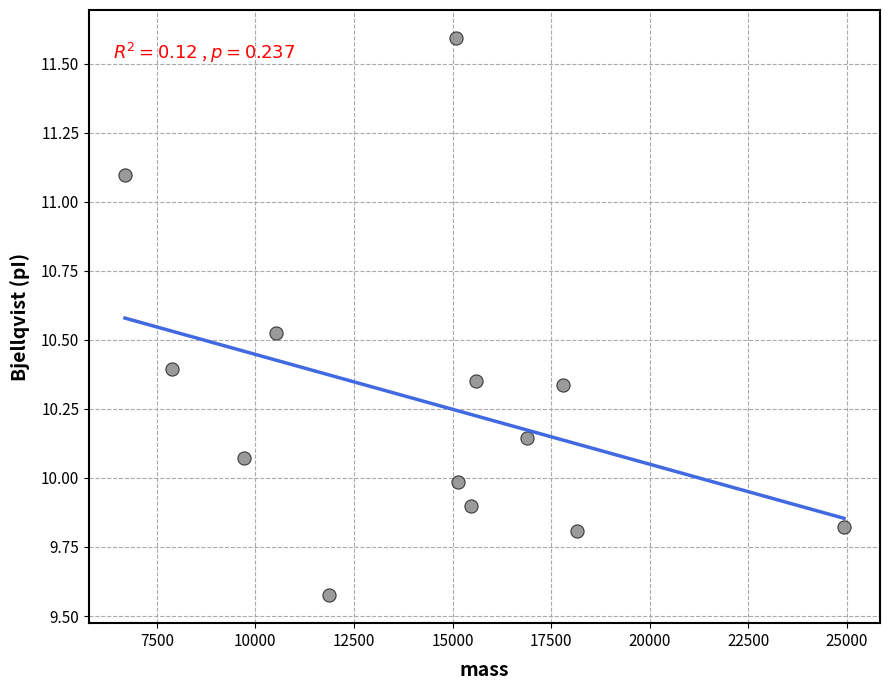

What is the range of X values (max minus min)?

18228.3